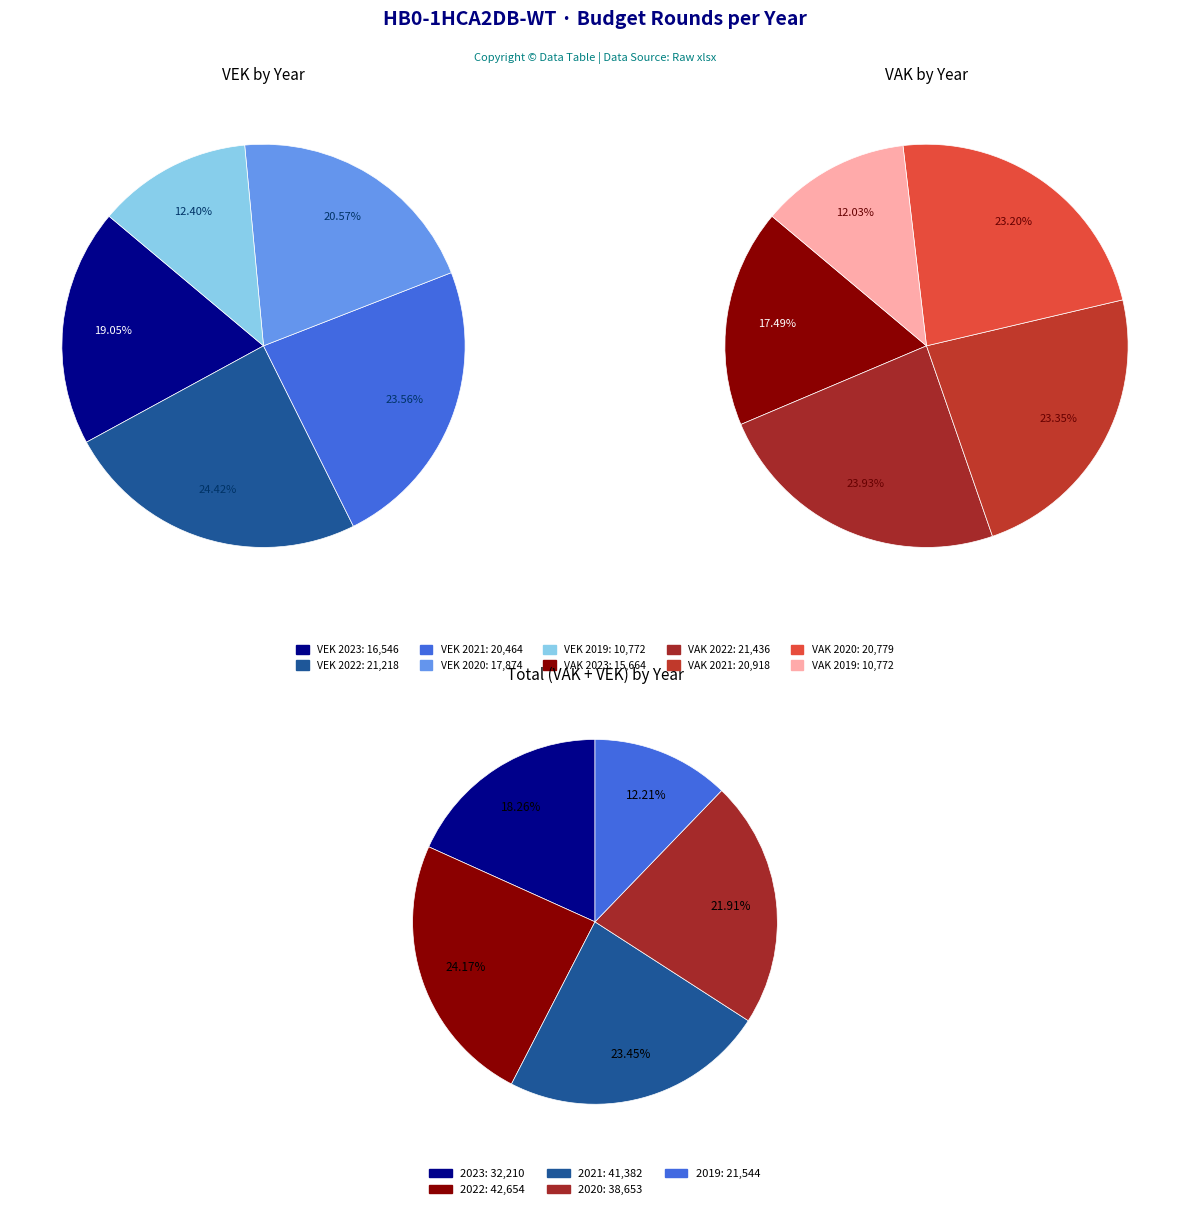

What portion of the pie excludes 10?

96.4%